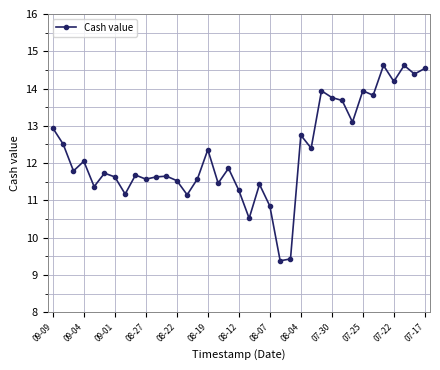

What is the value of the 20th point from the left?

10.5